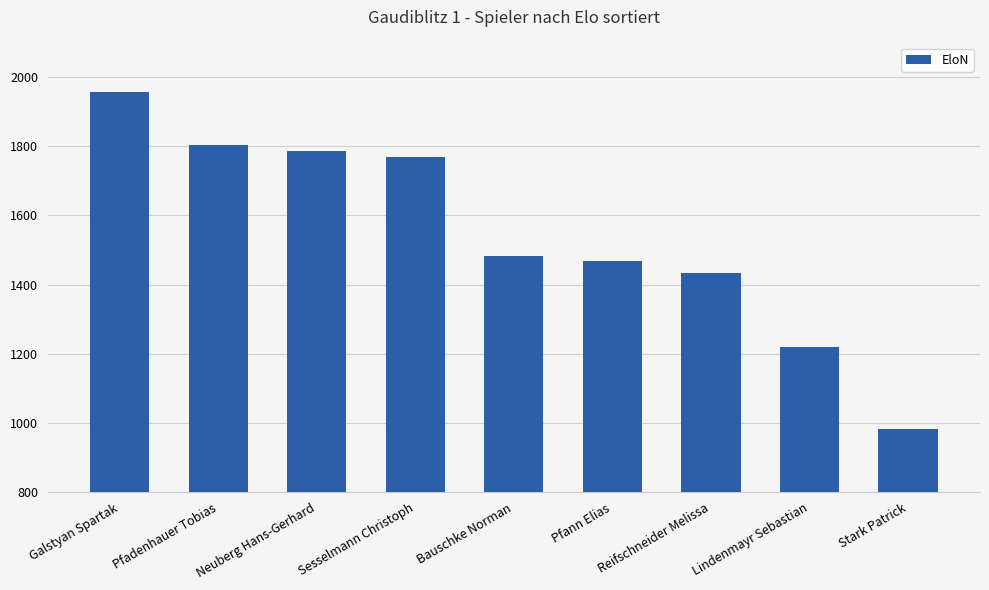

What position from the right is Sesselmann Christoph?

6